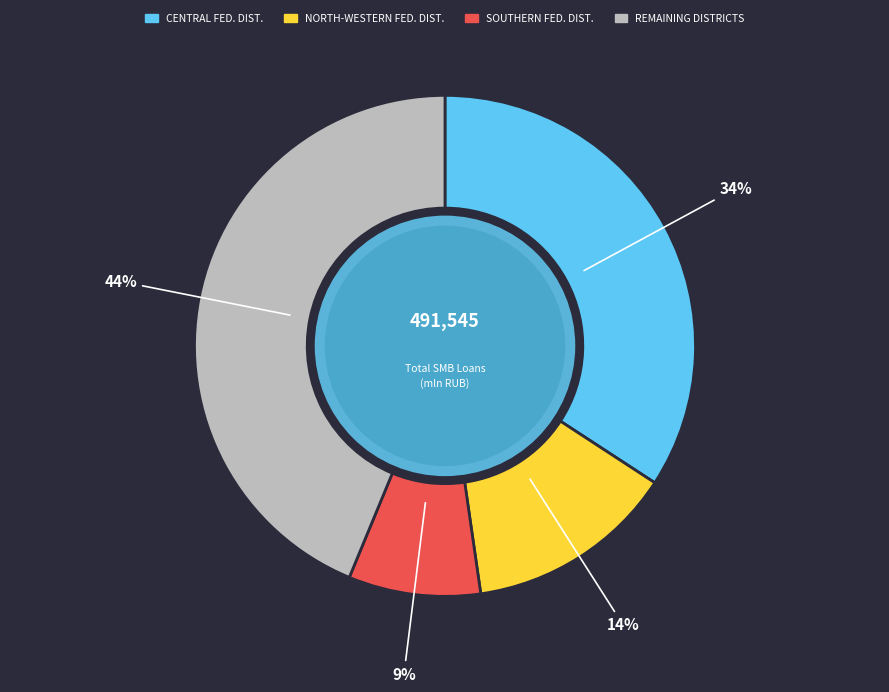

To the nearest percent, what is the difference between the largest and smallest slice percentages?

35%